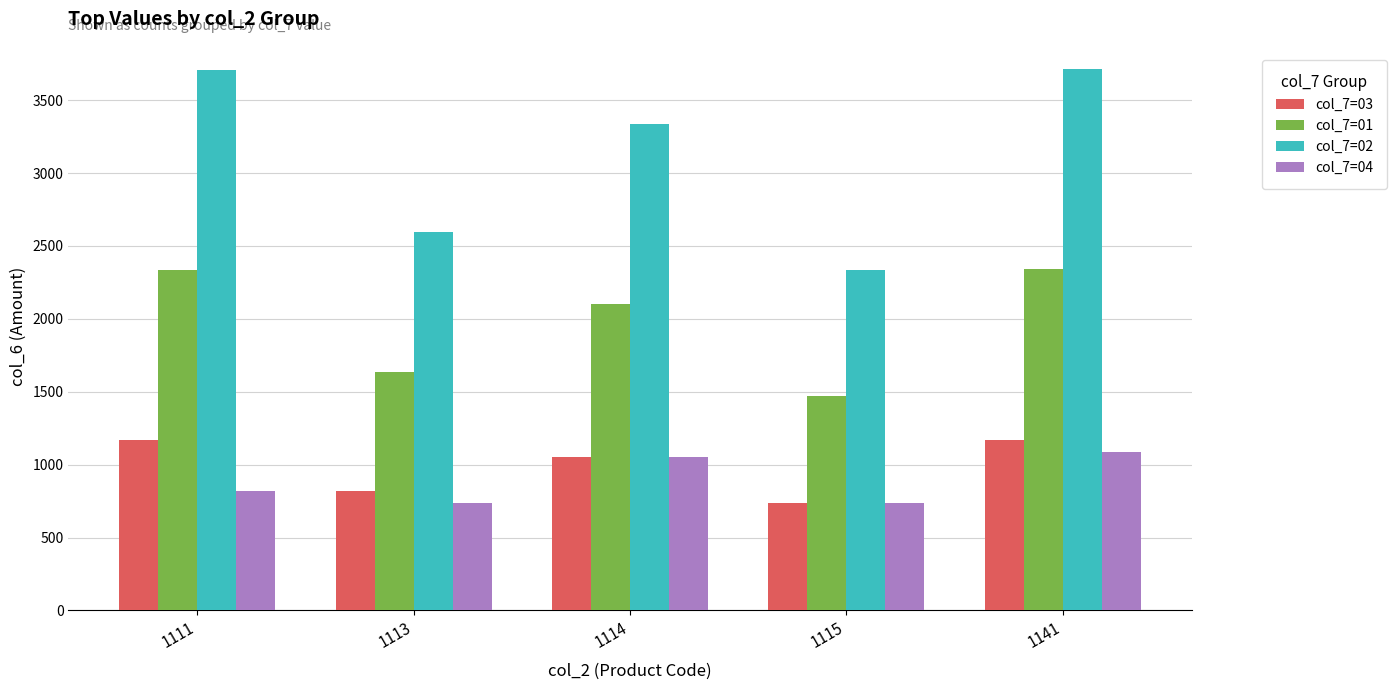

Does the chart contain stacked bars?

No